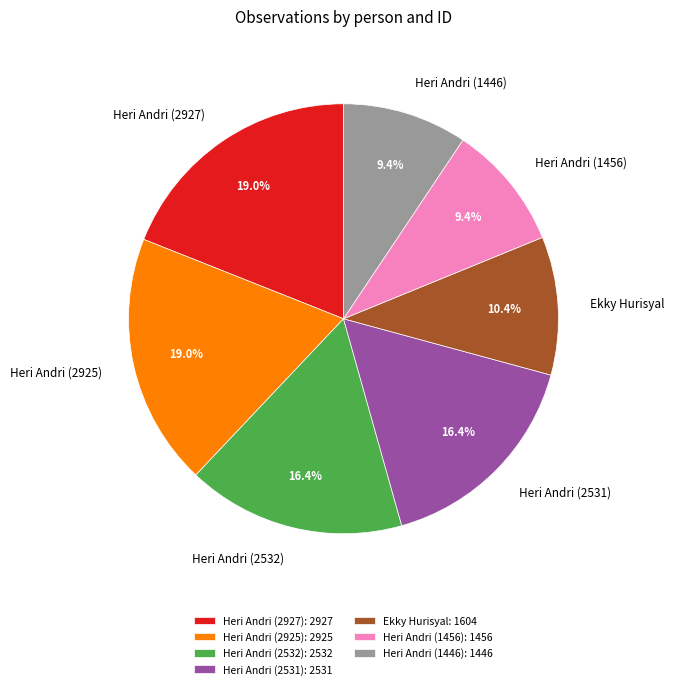

To the nearest percent, what is the combined percentage of Heri Andri (1456) and Heri Andri (2532)?

26%